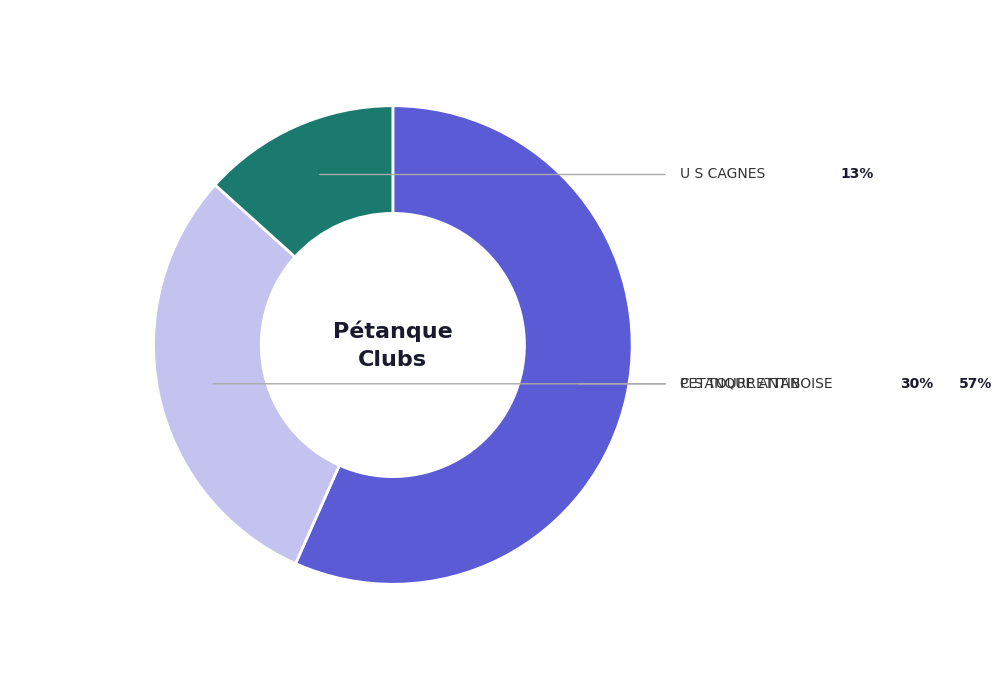

Is there any slice that represents more than half of the pie?

Yes